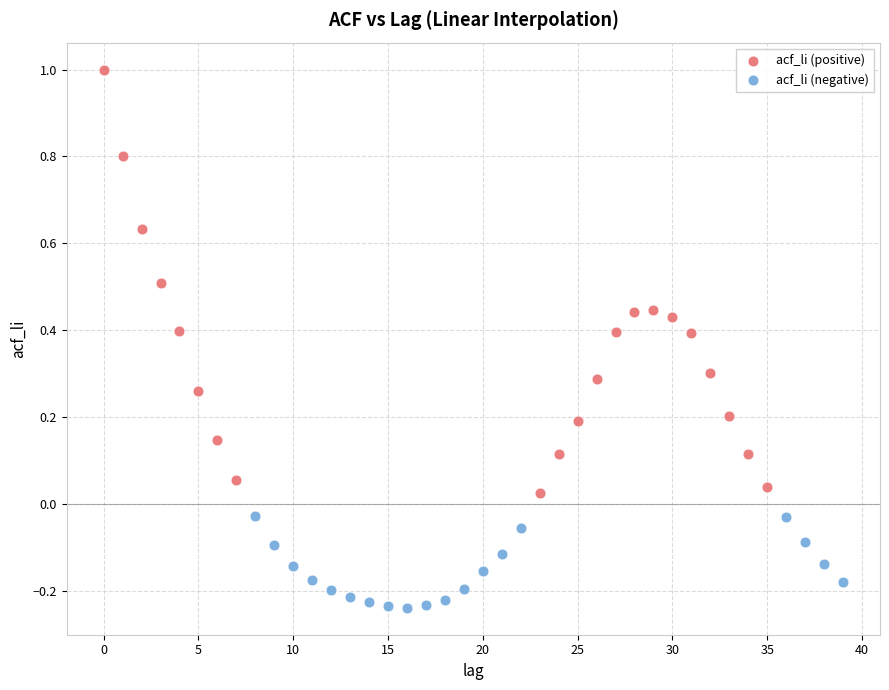

Which series contains the lowest Y value?

acf_li (negative)